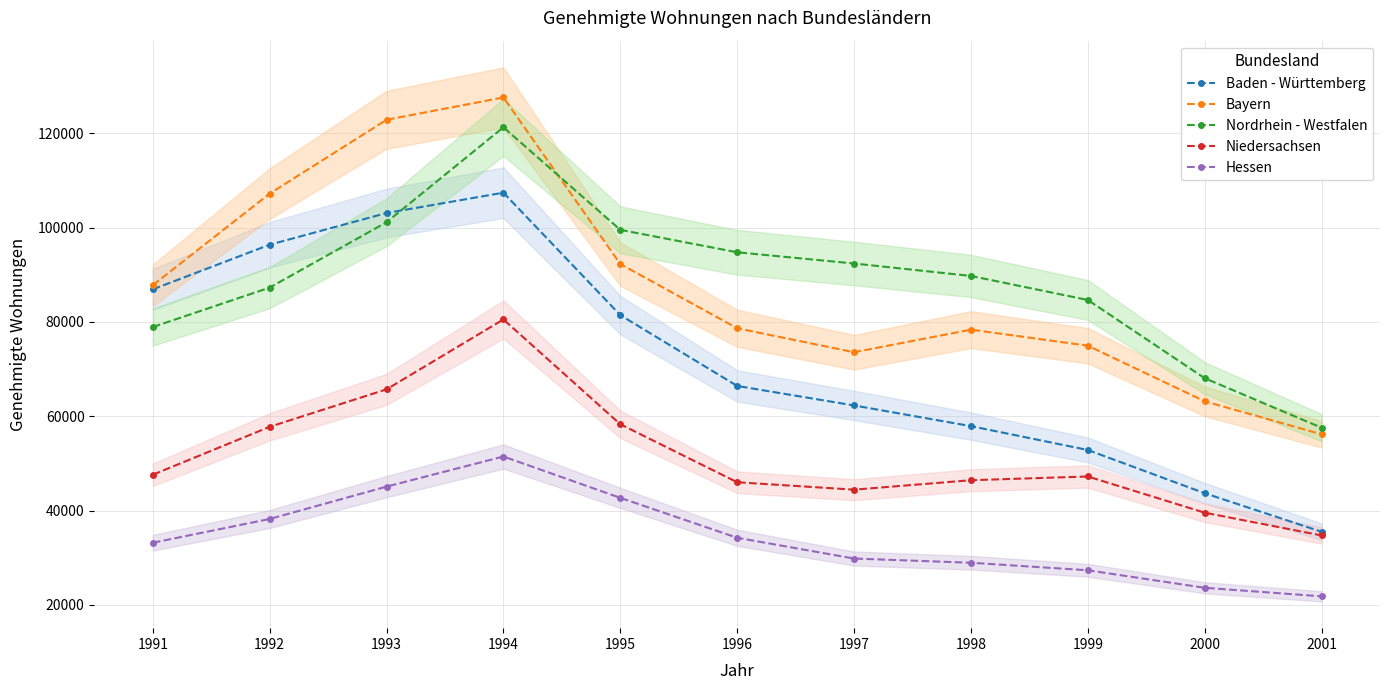

True or false: Baden - Württemberg and Niedersachsen intersect in this chart.

False